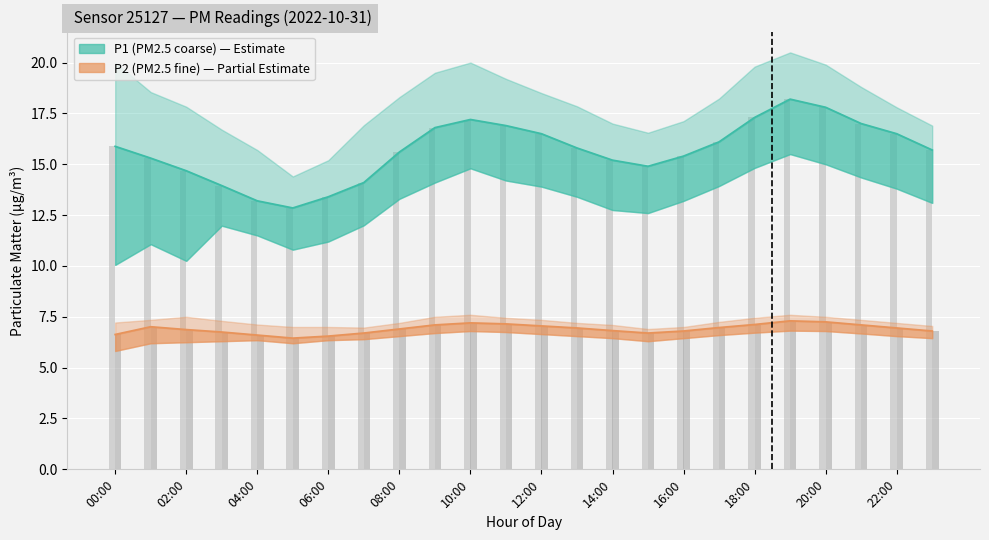

Reading right to left, what are all the values shown in this chart?

P1 (PM2.5 coarse): 15.7	16.5	17.0	17.8	18.2	17.3	16.1	15.4	14.9	15.2	15.8	16.5	16.9	17.2	16.8	15.6	14.1	13.4	12.8	13.2	13.9	14.7	15.3	15.9
P2 (PM2.5 fine): 6.8	7.0	7.1	7.2	7.3	7.1	7.0	6.8	6.7	6.8	7.0	7.0	7.2	7.2	7.1	6.9	6.7	6.5	6.5	6.6	6.8	6.9	7.0	6.6